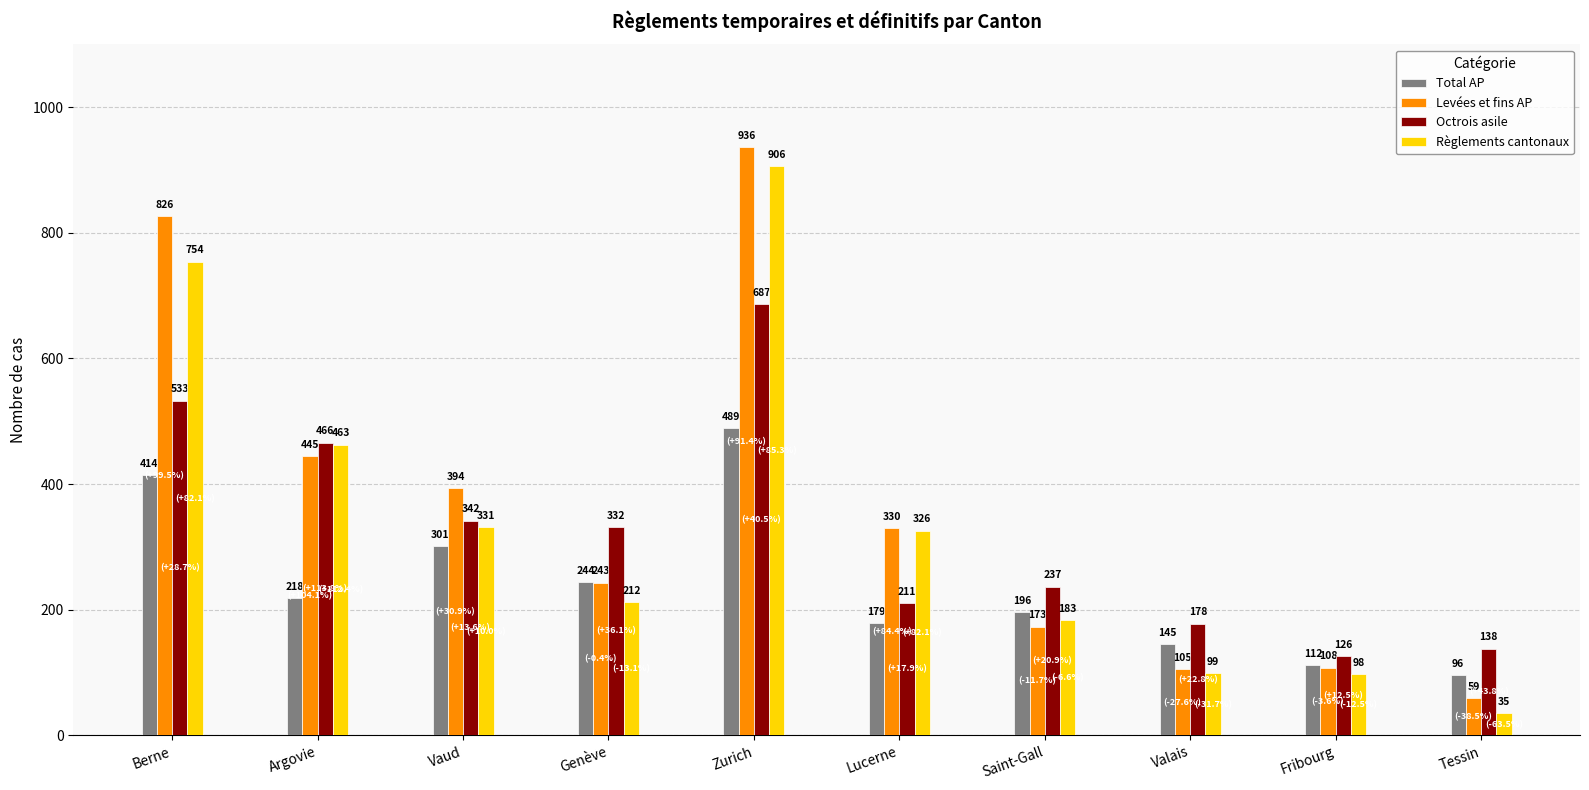

True or false: Règlements cantonaux has a value of 45 at Fribourg.

False